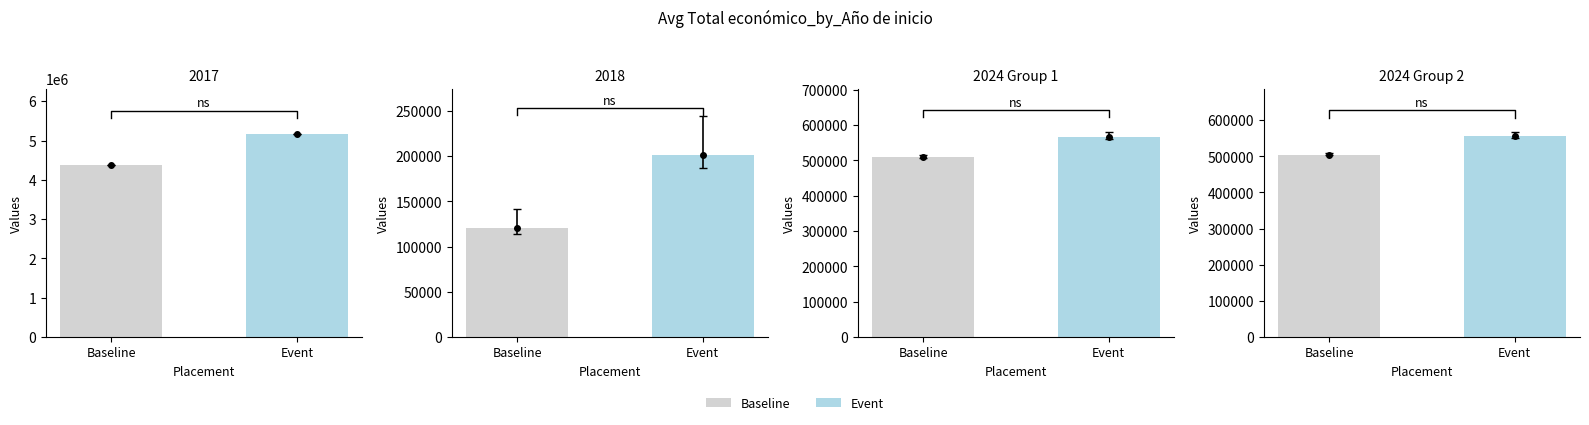

Does the chart contain any negative values?

No